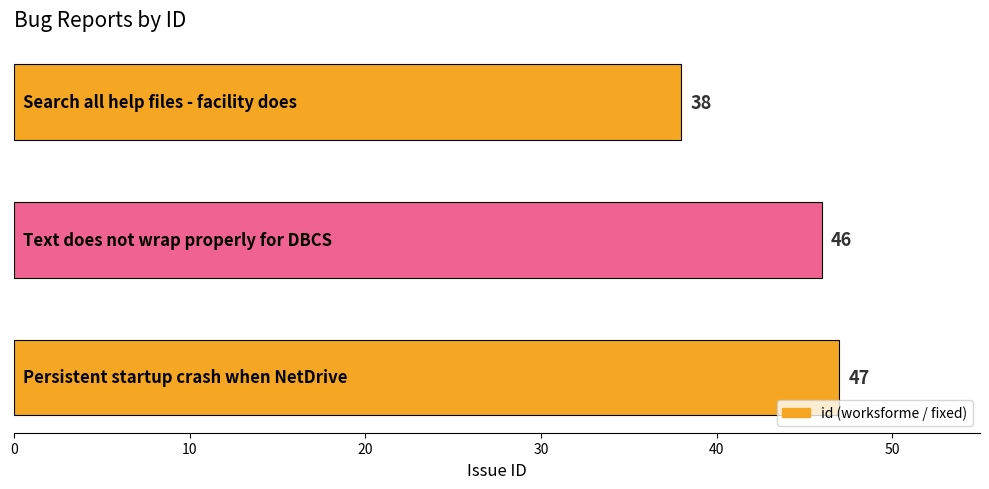

What is the average value?

44